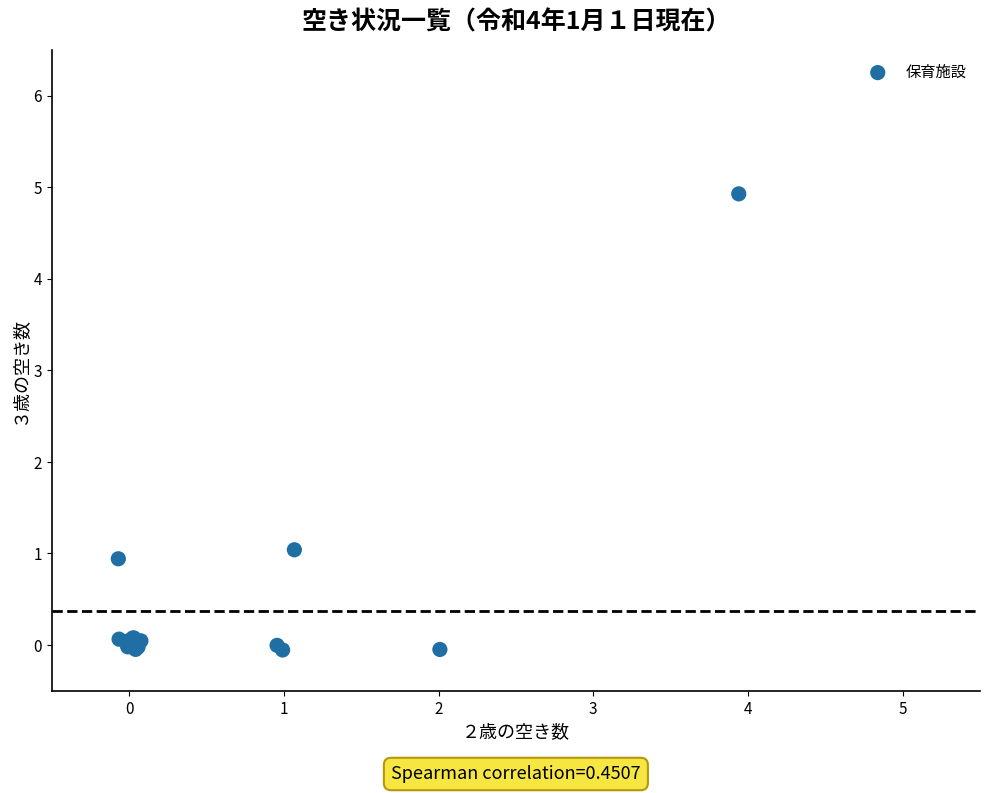

What Y value in the scatter plot is closest to 2?

1.0